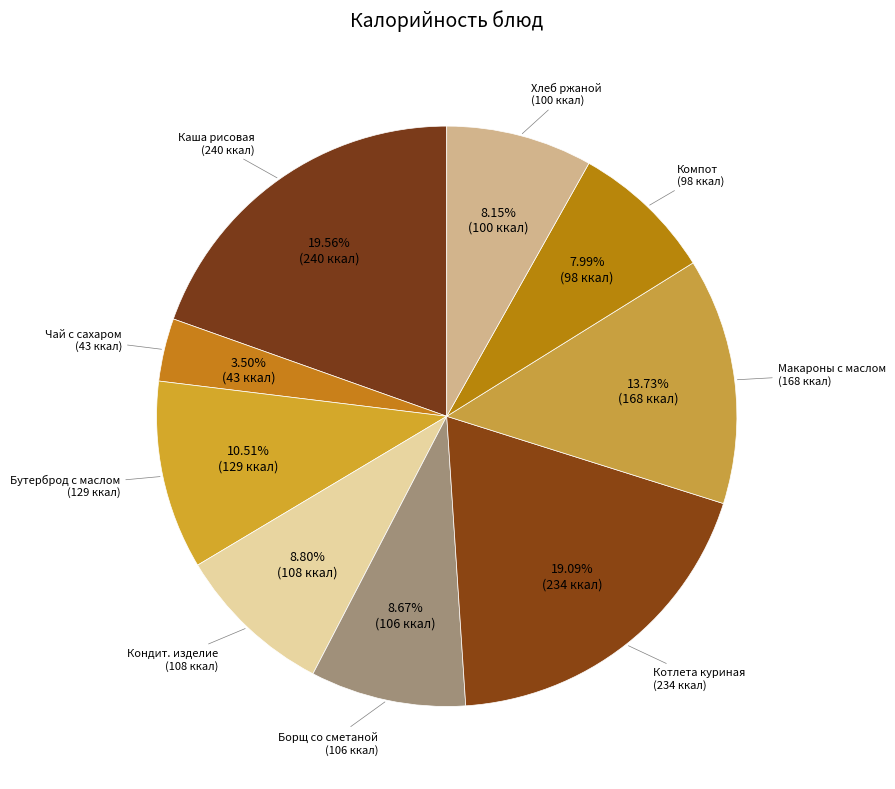

Count the number of slices in the pie.

9